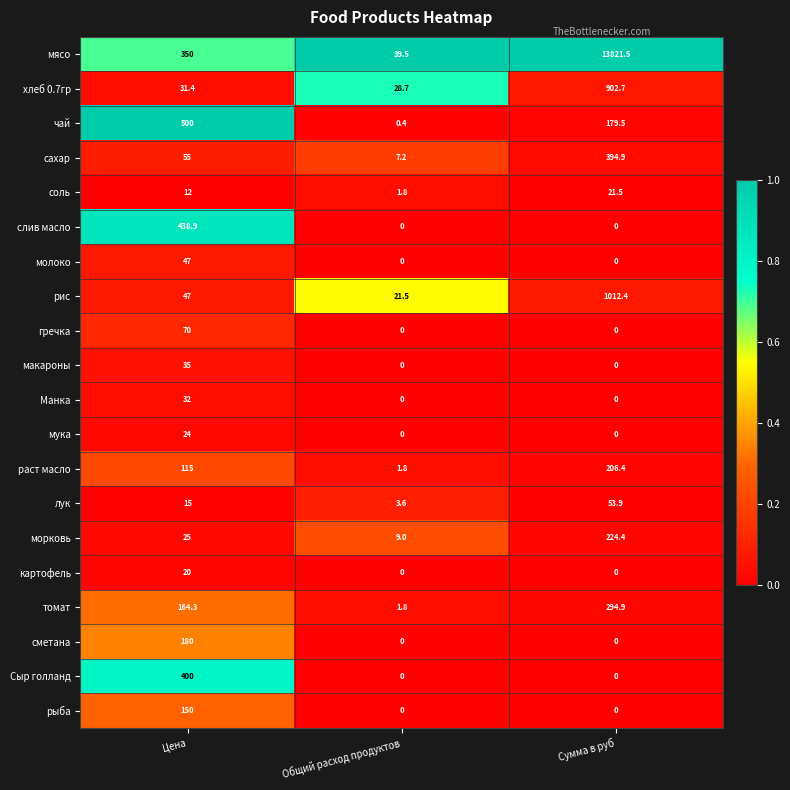

True or false: молоко has a value of -26.4 at Общий расход продуктов.

False